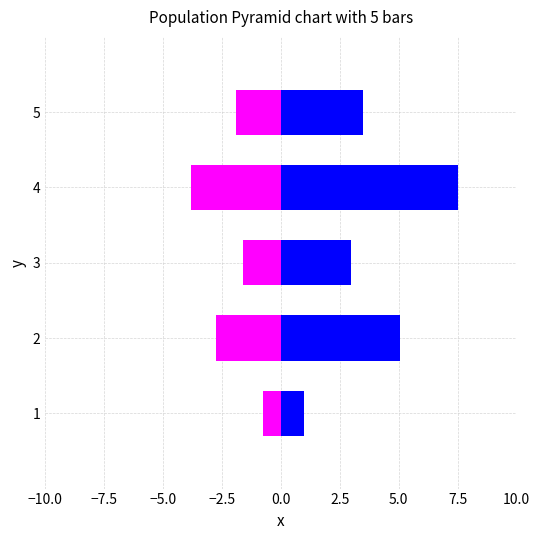

The value of 0-14 + 65+ at 2 is -2.8. True or false?

True